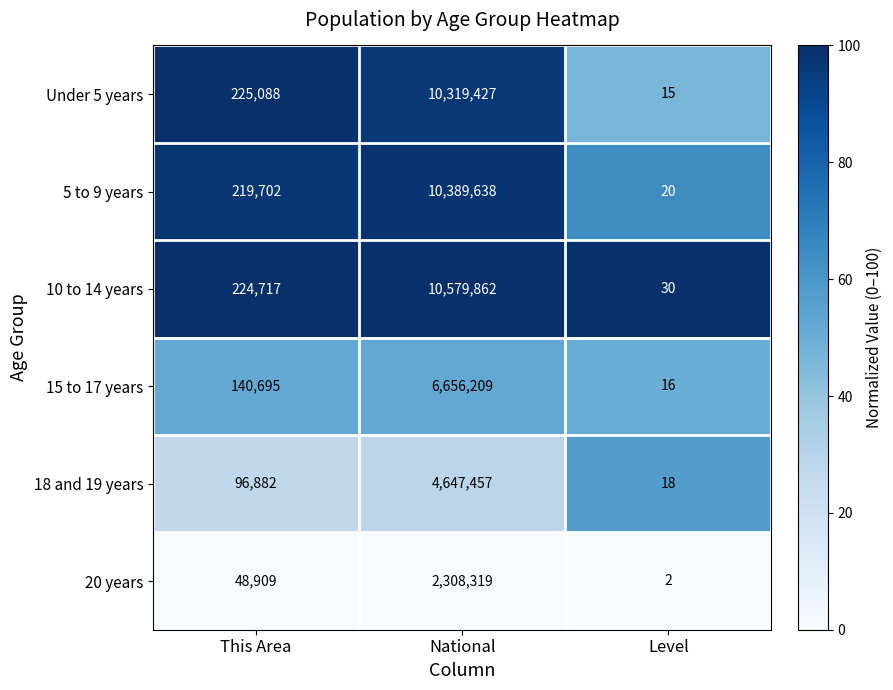

At how many categories does at least one series exceed 54?

2